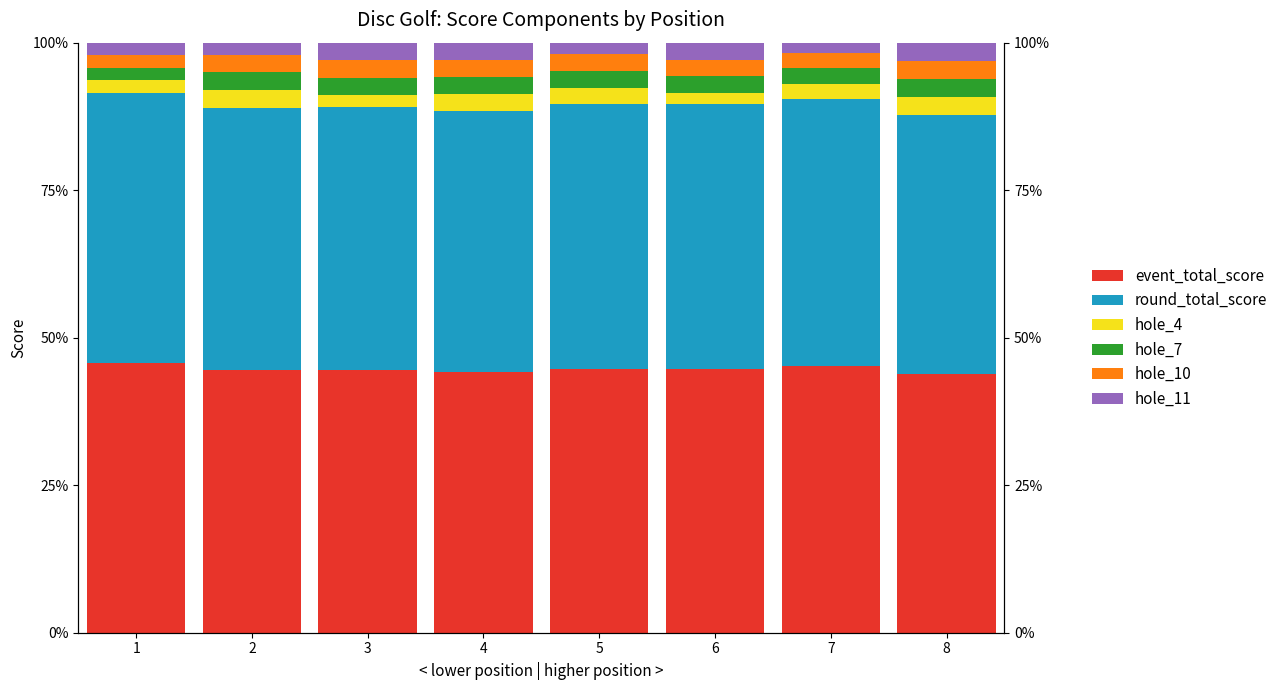

Reading left to right, list all the values displayed in this chart.

event_total_score: 1=45.7	2=44.4	3=44.6	4=44.2	5=44.8	6=44.8	7=45.2	8=43.8
round_total_score: 1=45.7	2=44.4	3=44.6	4=44.2	5=44.8	6=44.8	7=45.2	8=43.8
hole_4: 1=2.1	2=3.0	3=2.0	4=2.9	5=2.9	6=1.9	7=2.6	8=3.1
hole_7: 1=2.1	2=3.0	3=3.0	4=2.9	5=2.9	6=2.9	7=2.6	8=3.1
hole_10: 1=2.1	2=3.0	3=3.0	4=2.9	5=2.9	6=2.9	7=2.6	8=3.1
hole_11: 1=2.1	2=2.0	3=3.0	4=2.9	5=1.9	6=2.9	7=1.7	8=3.1